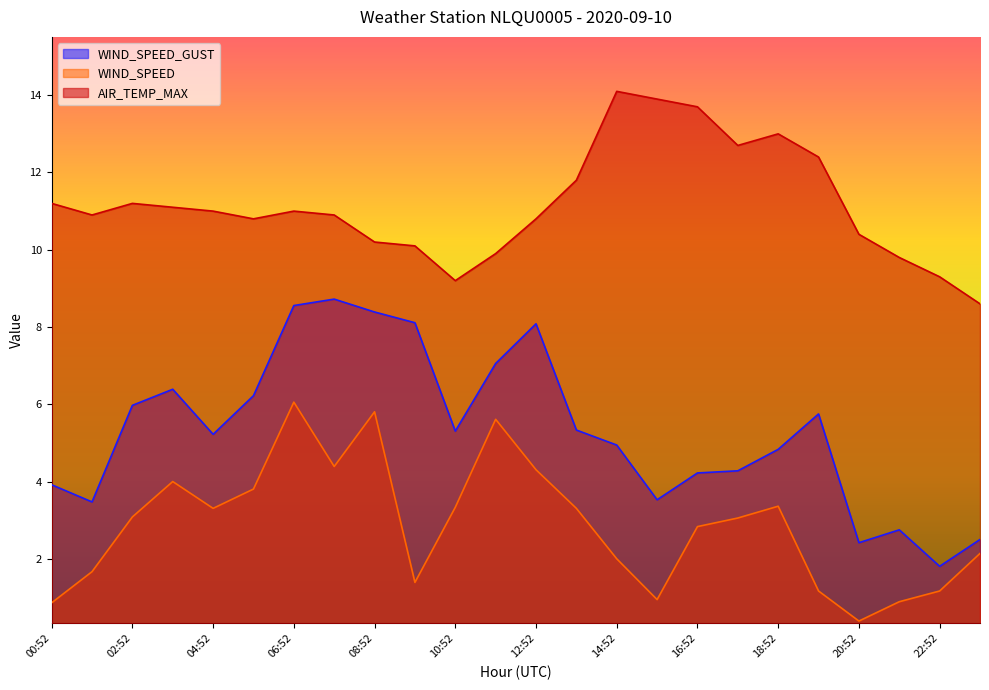

Where is WIND_SPEED nearest to the value 3?

17:52